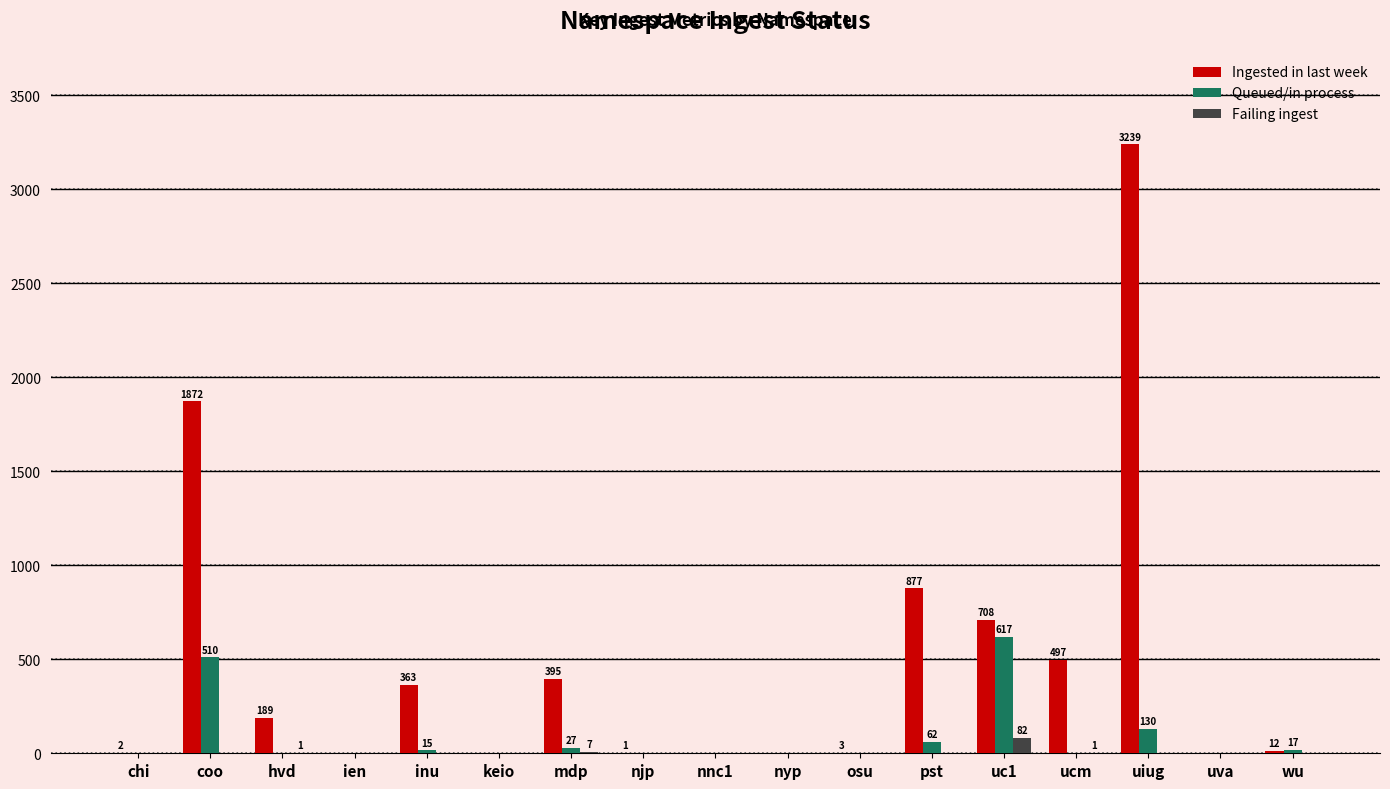

Between inu and uva, which series saw the biggest shift?

Ingested in last week